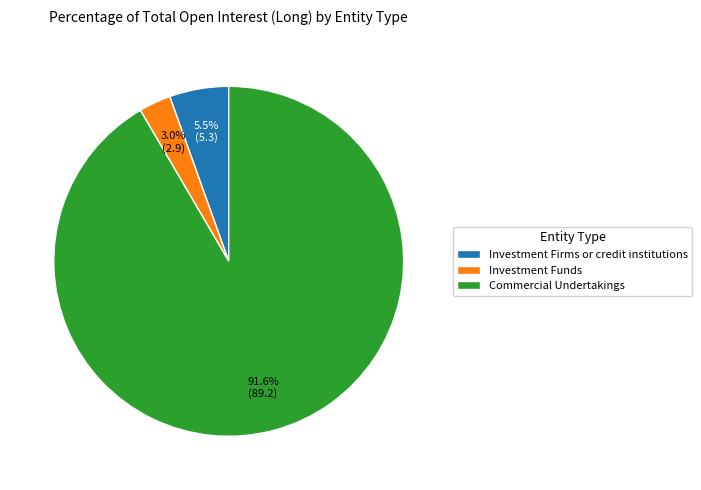

How many slices are in this pie chart?

3